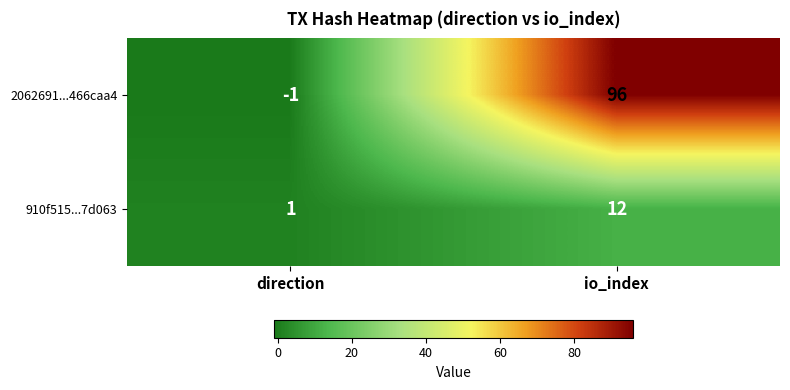

What is the greatest value displayed?

96